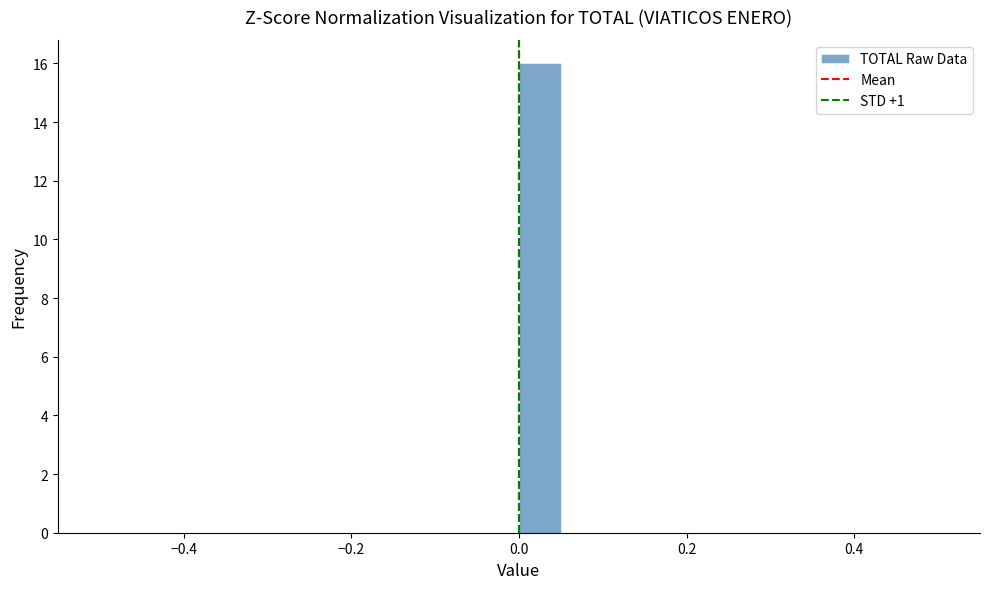

Around what value on the x-axis is the tallest bar? Give the approximate position of its centre, as read against the axis.

0.02